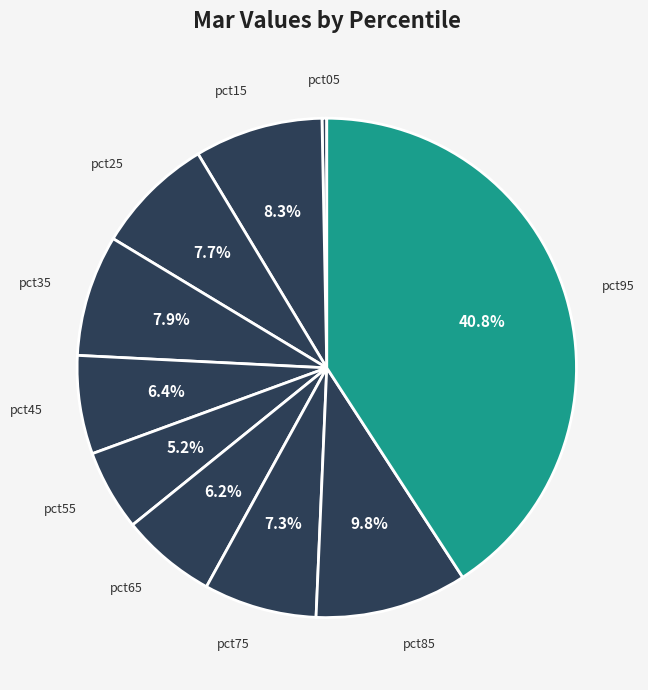

Does any single category account for the majority?

No